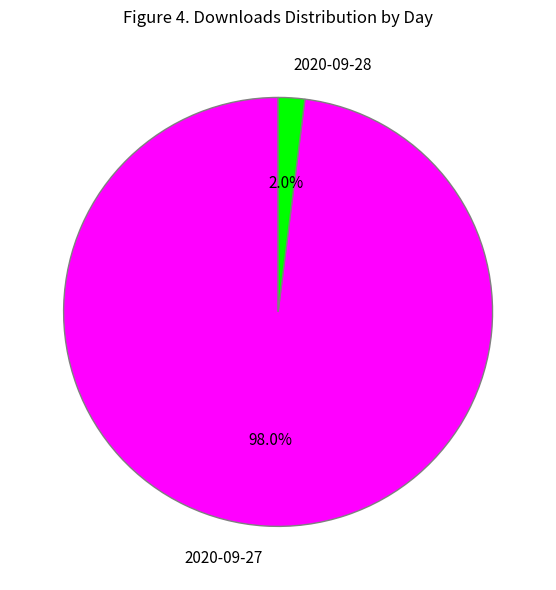

To the nearest percent, what percentage of the pie is 2020-09-28?

2%